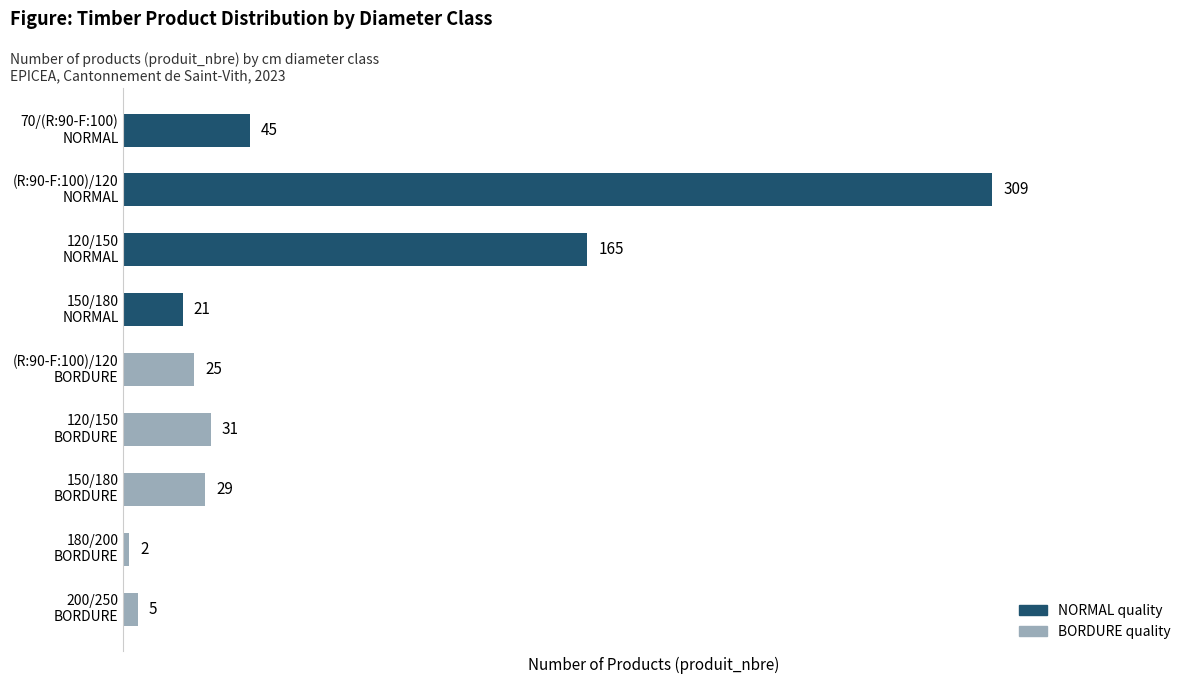

Reading top to bottom, transcribe all the data shown in this chart.

45	309	165	21	25	31	29	2	5